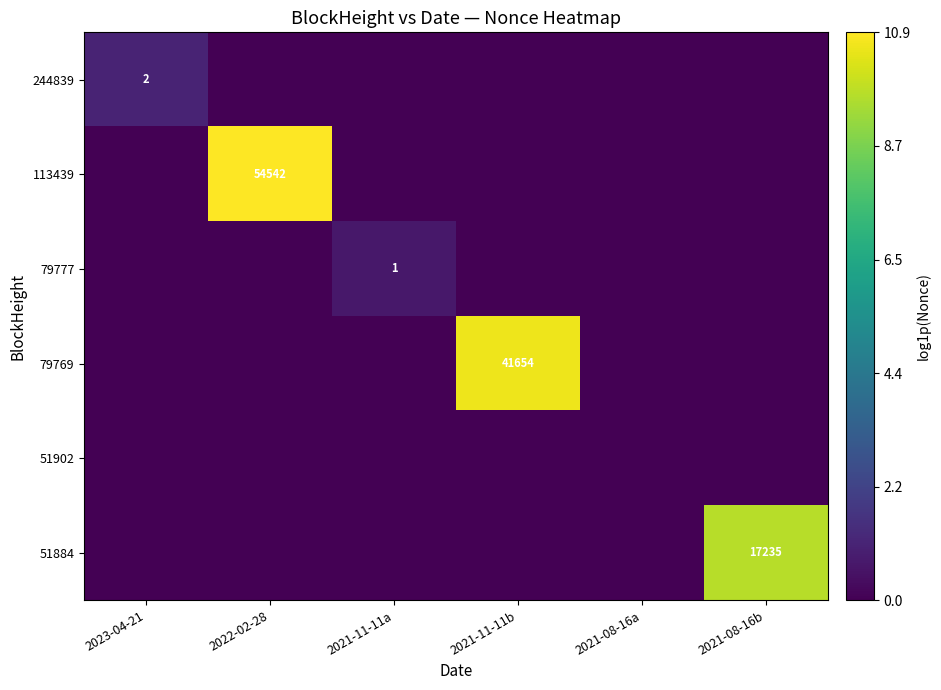

Is the value of 51902 at 2021-11-11b greater than the value of 79777 at 2021-11-11a?

No